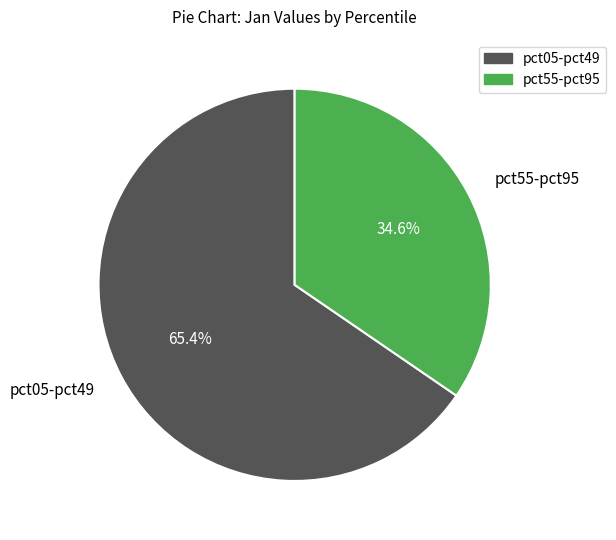

To the nearest percent, what is the difference between the largest and smallest slice percentages?

31%